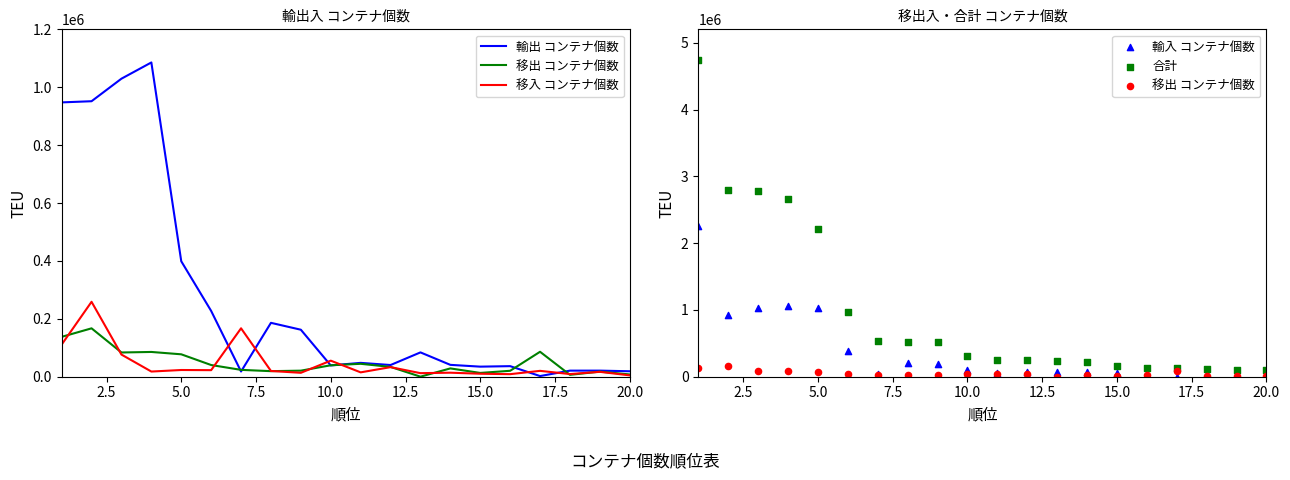

Which series reaches the maximum Y coordinate?

合計